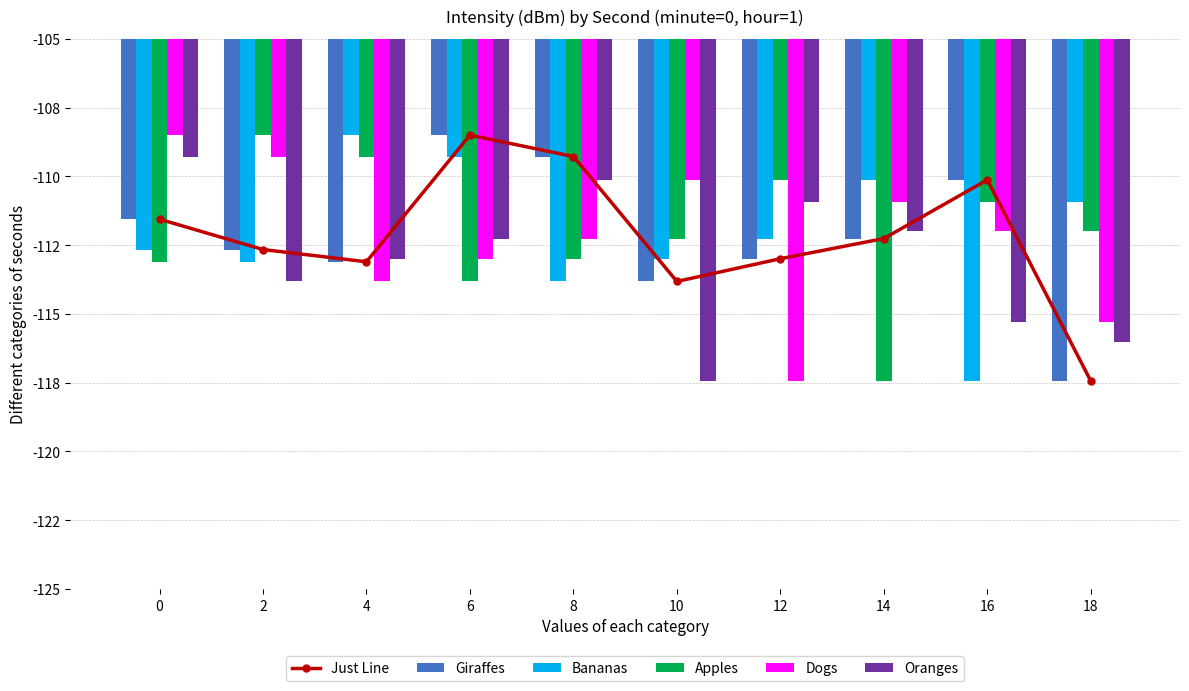

True or false: Dogs has a value of -73.0 at 4.

False